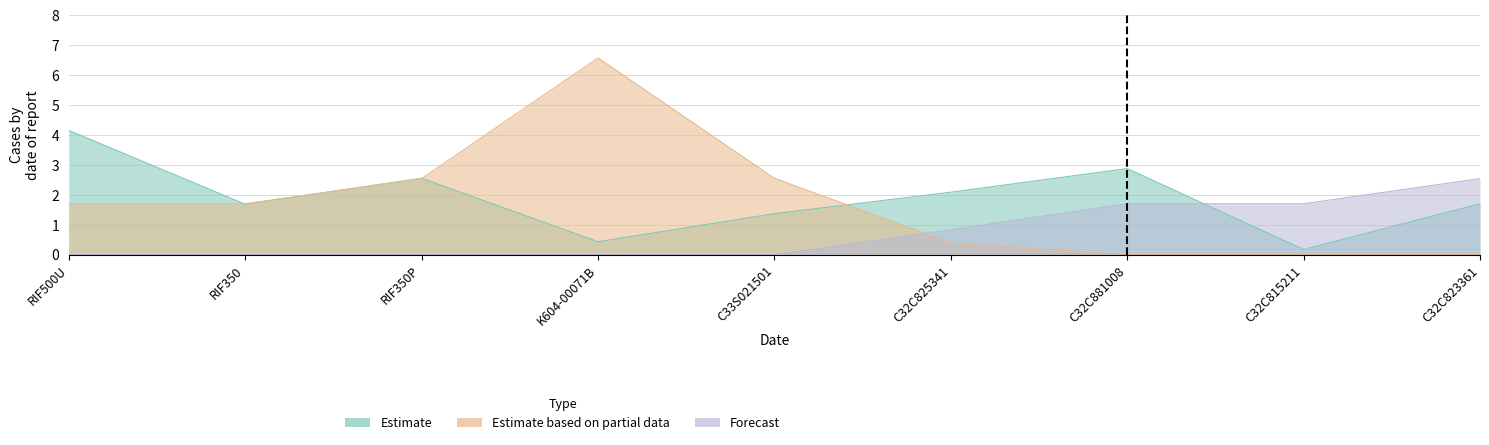

List the series in order of their peak value, highest first.

Estimate based on partial data, Estimate, Forecast